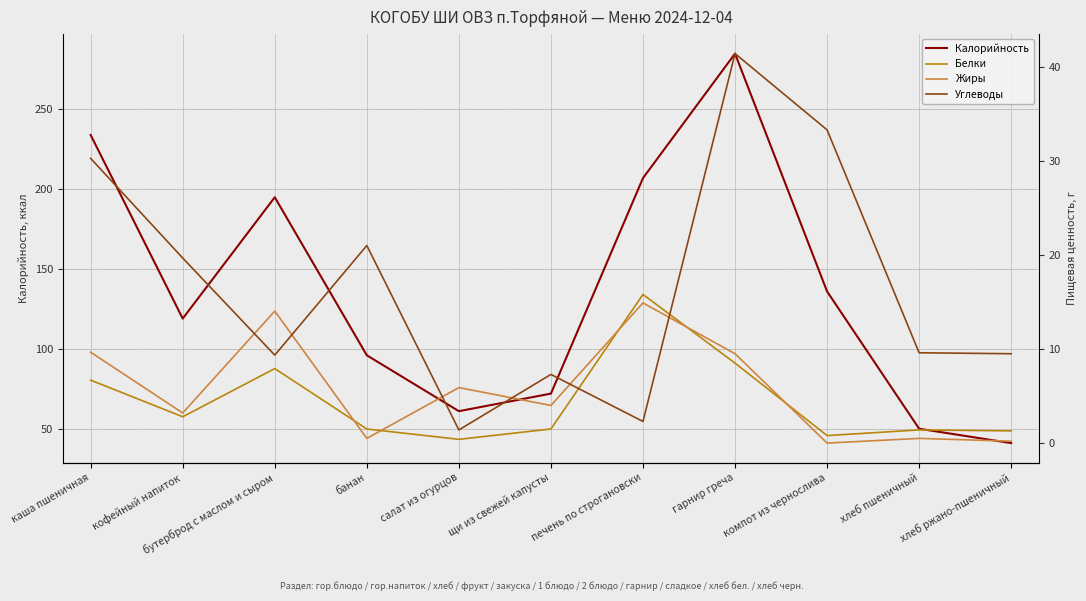

Reading left to right, list all the values displayed in this chart.

Калорийность: каша пшеничная=234.0	кофейный напиток=119.0	бутерброд с маслом и сыром=195.0	банан=96.0	салат из огурцов=61.0	щи из свежей капусты=72.0	печень по строгановски=207.0	гарнир греча=285.0	компот из чернослива=136.0	хлеб пшеничный=50.0	хлеб ржано-пшеничный=41.0
Белки: каша пшеничная=6.7	кофейный напиток=2.8	бутерброд с маслом и сыром=7.9	банан=1.5	салат из огурцов=0.4	щи из свежей капусты=1.5	печень по строгановски=15.8	гарнир греча=8.5	компот из чернослива=0.8	хлеб пшеничный=1.4	хлеб ржано-пшеничный=1.3
Жиры: каша пшеничная=9.7	кофейный напиток=3.2	бутерброд с маслом и сыром=14.0	банан=0.5	салат из огурцов=5.9	щи из свежей капусты=4.0	печень по строгановски=14.9	гарнир греча=9.5	компот из чернослива=0.0	хлеб пшеничный=0.5	хлеб ржано-пшеничный=0.2
Углеводы: каша пшеничная=30.3	кофейный напиток=19.7	бутерброд с маслом и сыром=9.3	банан=21.0	салат из огурцов=1.4	щи из свежей капусты=7.3	печень по строгановски=2.3	гарнир греча=41.4	компот из чернослива=33.3	хлеб пшеничный=9.6	хлеб ржано-пшеничный=9.5